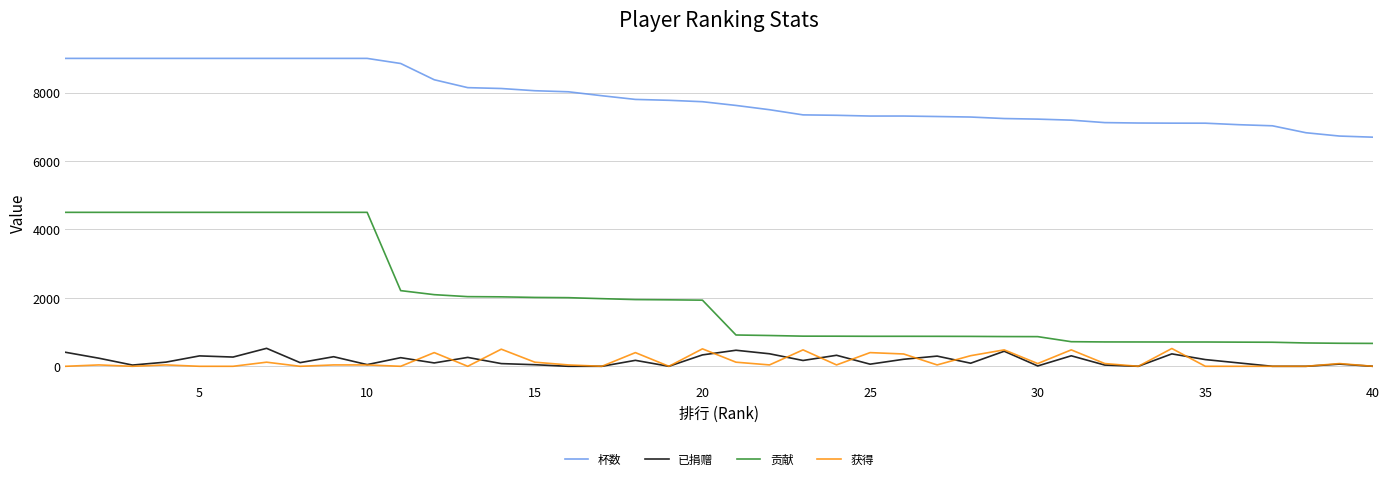

What is the difference between the maximum and second lowest values in the 已捐赠 series?

525